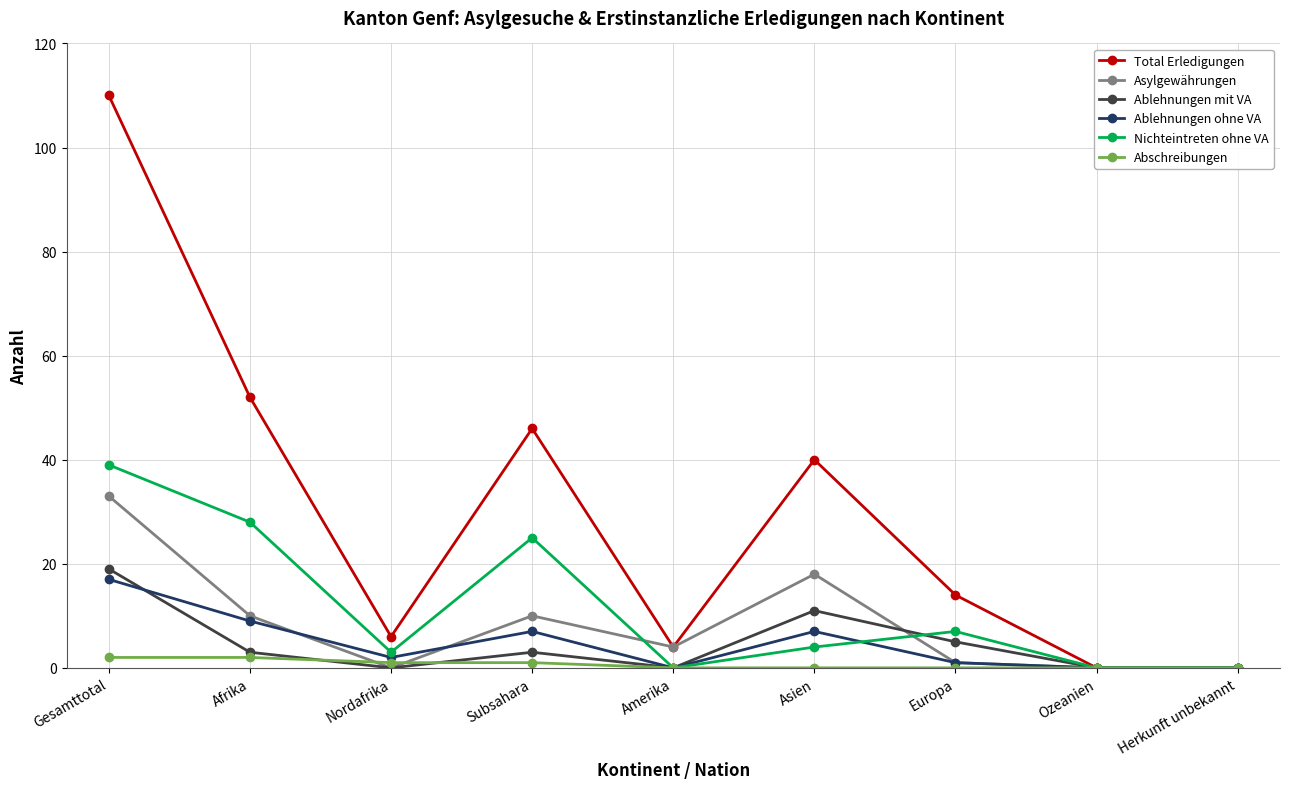

What is the spread (max minus min) of values at Asien?

40